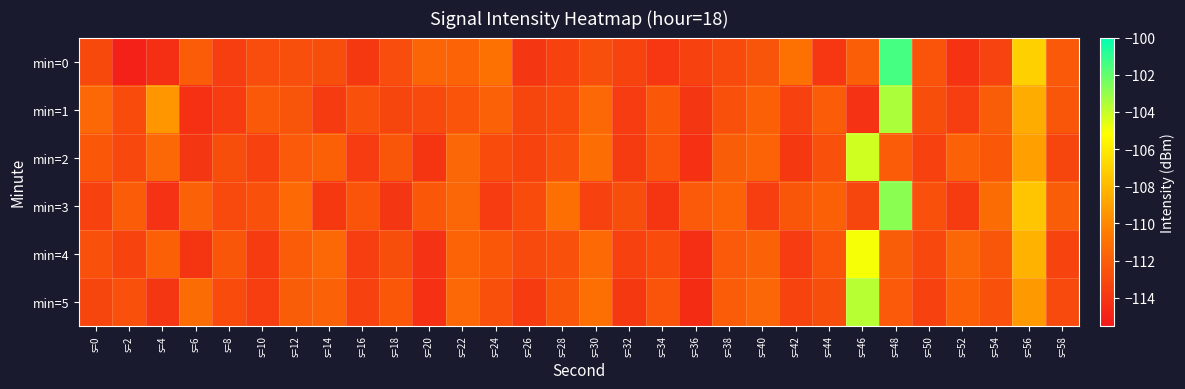

Which has a higher value, s=36 or s=8?

s=36